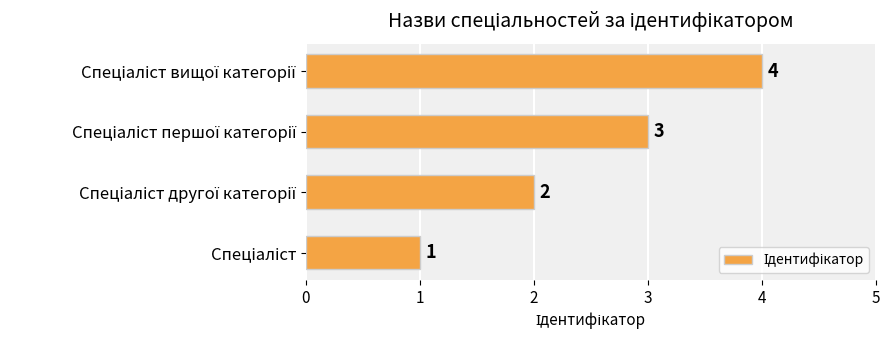

Are the bars horizontal?

Yes